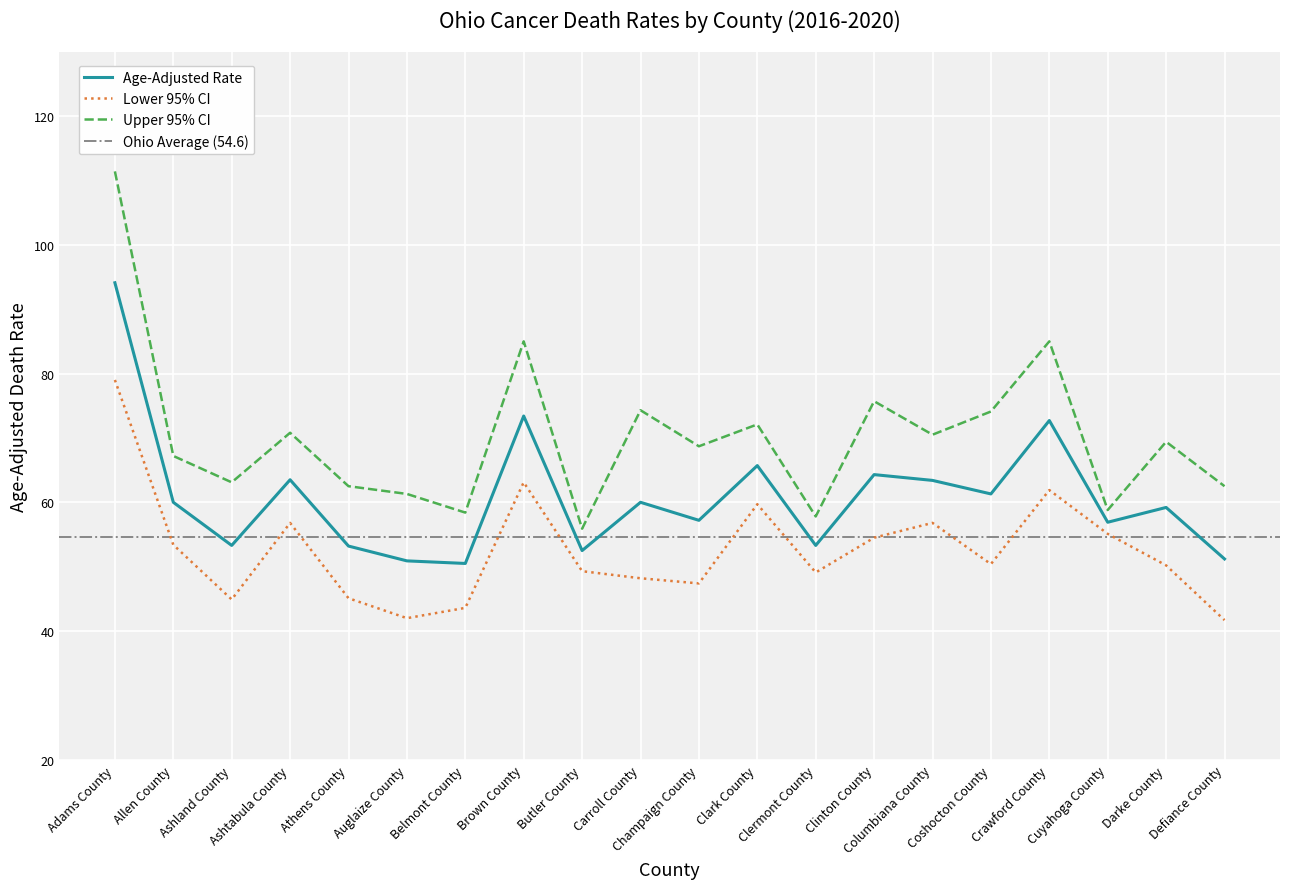

What is the sum of the Crawford County values at Age-Adjusted Rate and Upper CI?

157.7